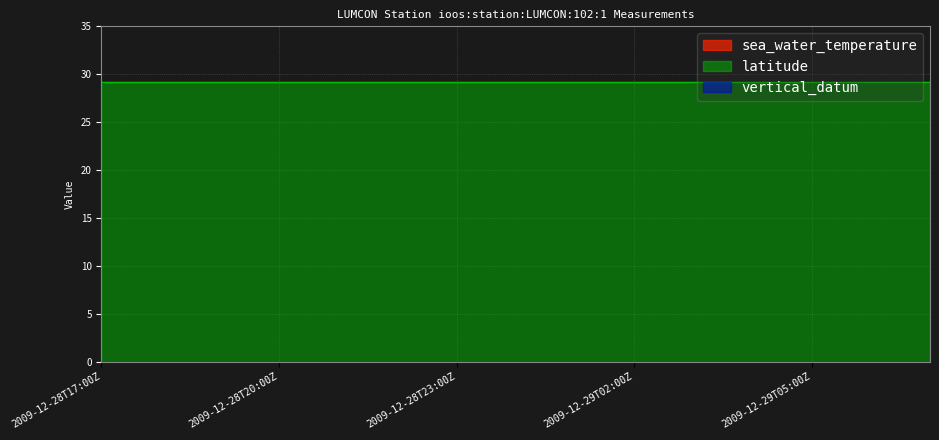

True or false: vertical_datum has a value of 0.0 at 2009-12-29T05:00Z.

True